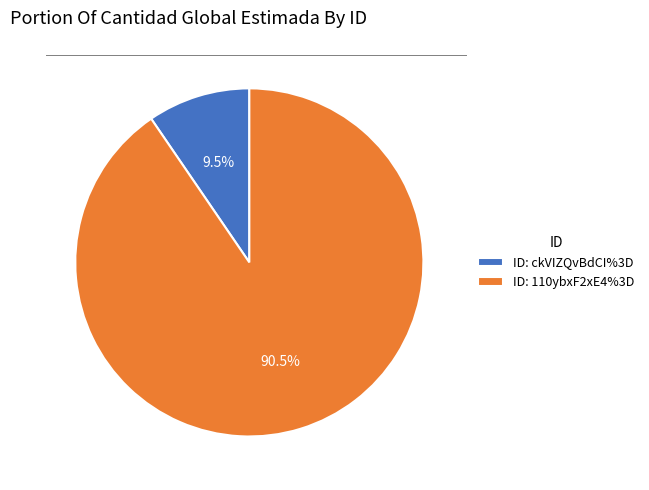

What portion of the pie excludes ID: ckVIZQvBdCI%3D?

90.5%